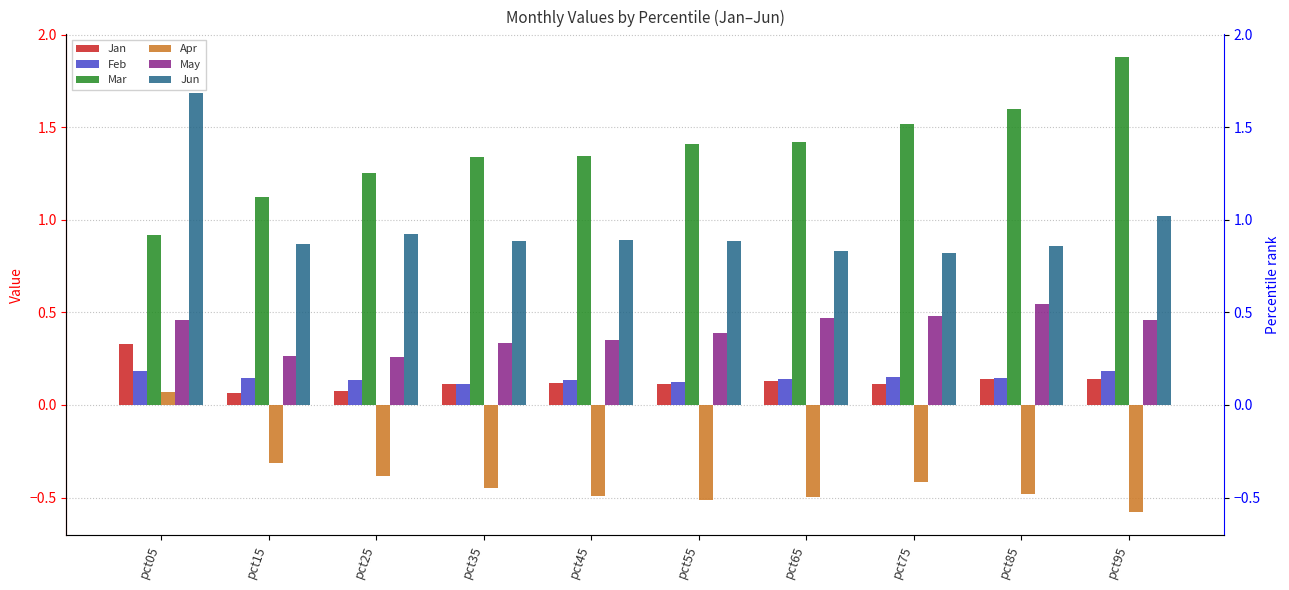

Is the value of Jan at pct65 greater than the value of Apr at pct85?

Yes